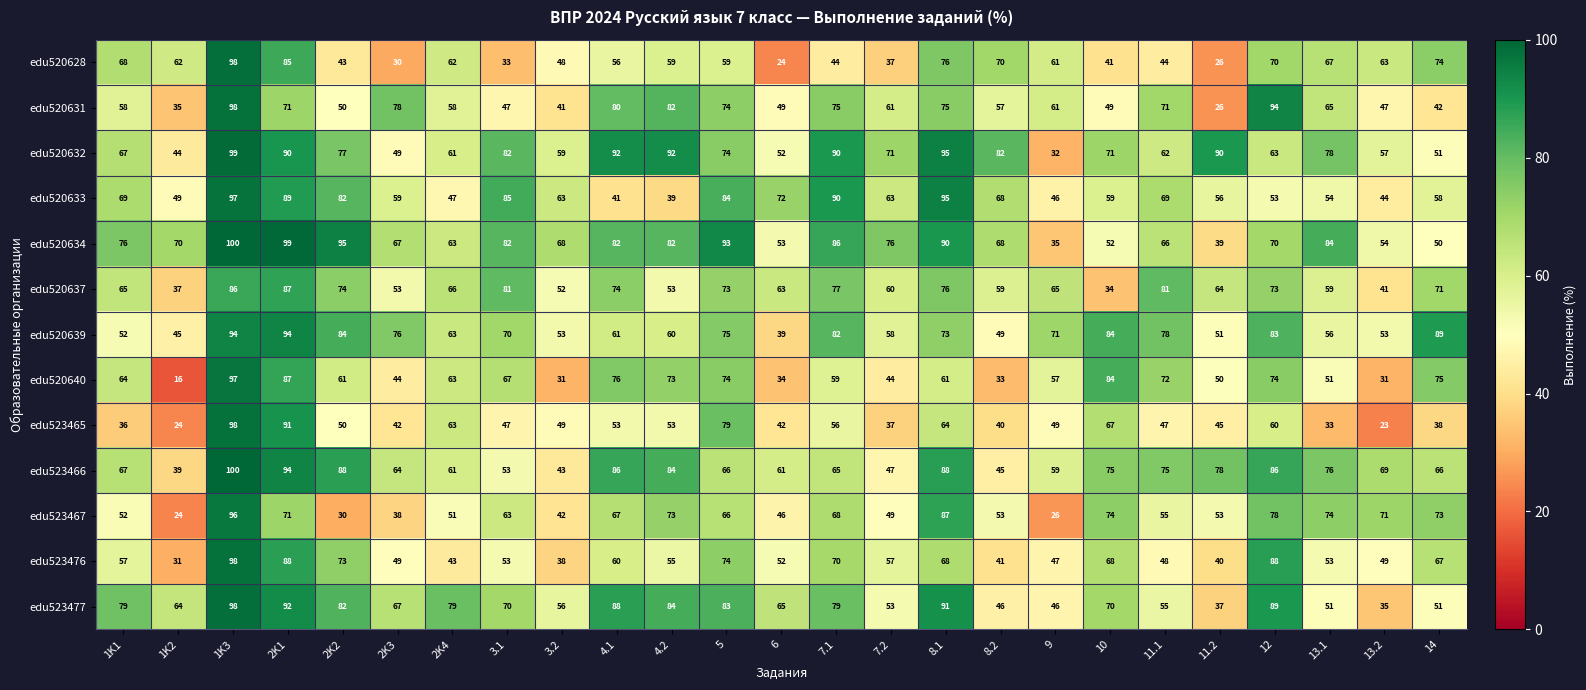

What is the difference between the second highest and second lowest values in the edu520634 series?

60